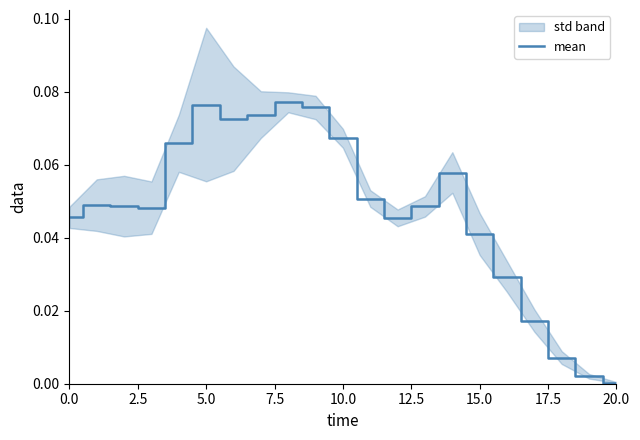

What is the difference between the maximum and minimum values?

0.1